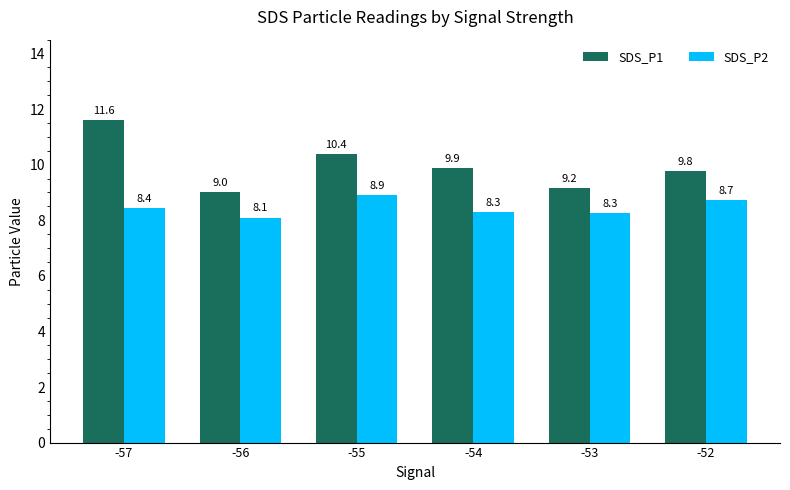

Rank the series by their maximum value, from highest to lowest.

SDS_P1, SDS_P2